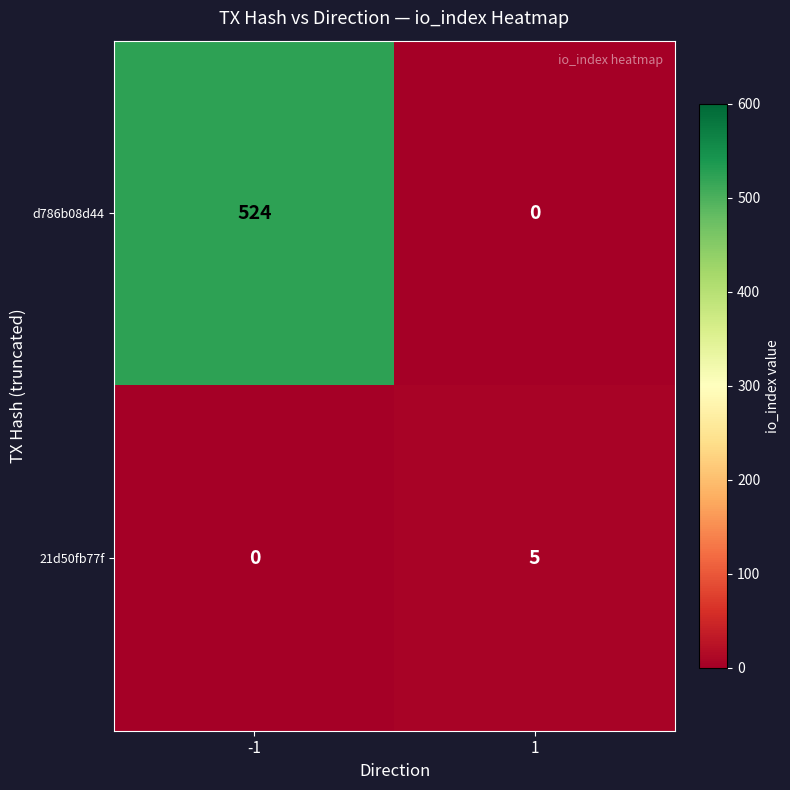

Is it true that 21d50fb77f equals 5 at 1?

True